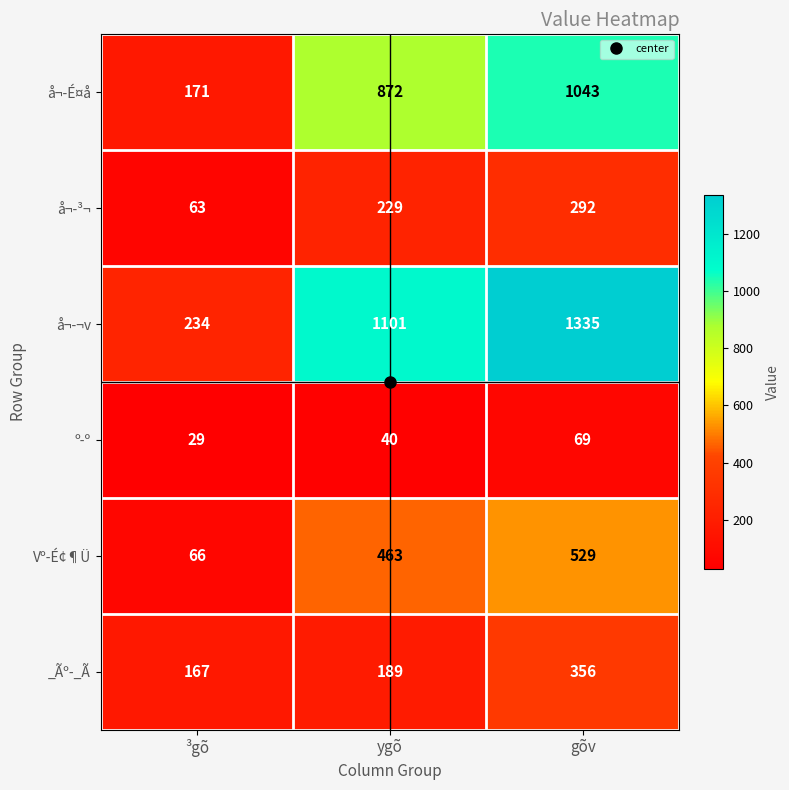

At which category does the chart reach its peak across all series?

gõv